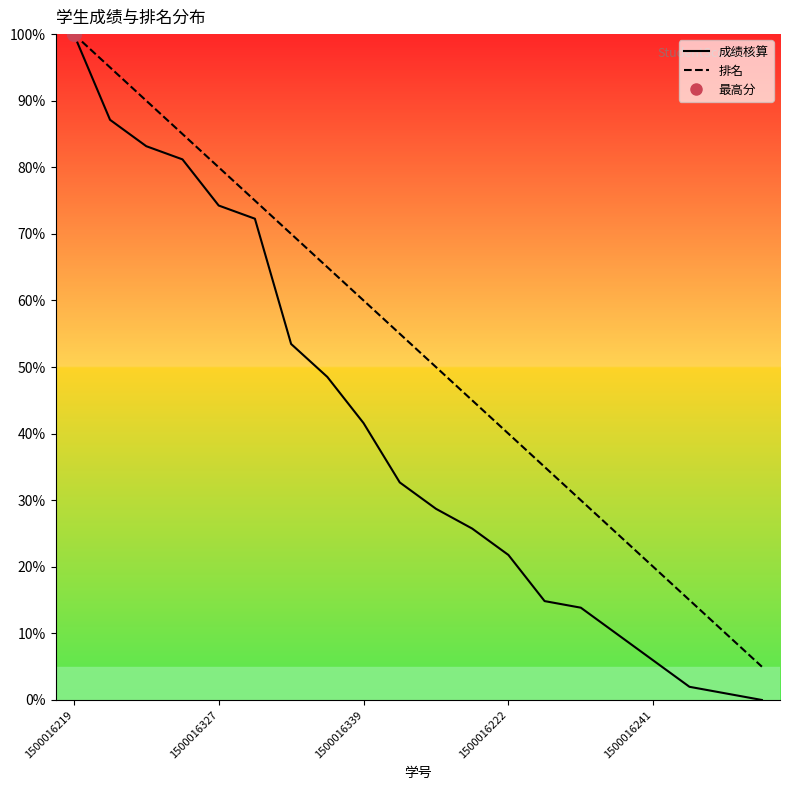

Which category has the highest value across all series?

1500016219